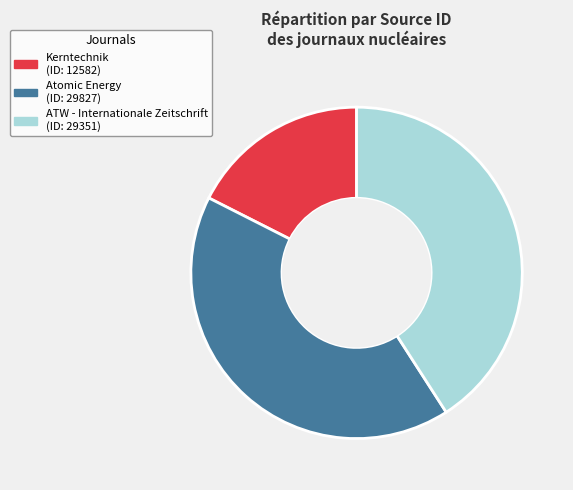

Between Atomic Energy and ATW - Internationale Zeitschrift, which is larger?

Atomic Energy